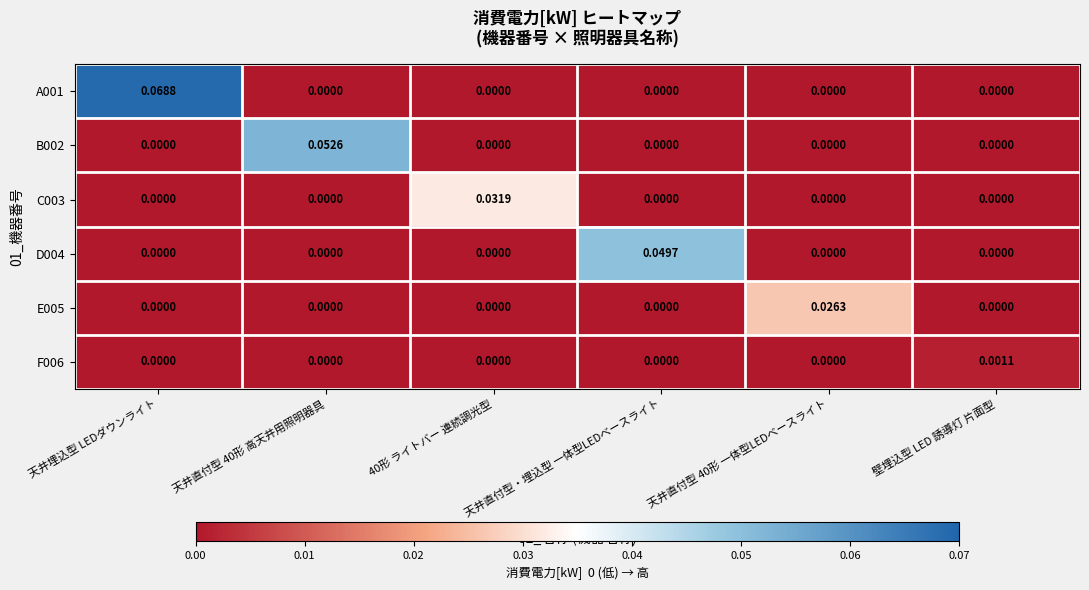

Which label corresponds to the largest value in the chart?

天井埋込型 LEDダウンライト